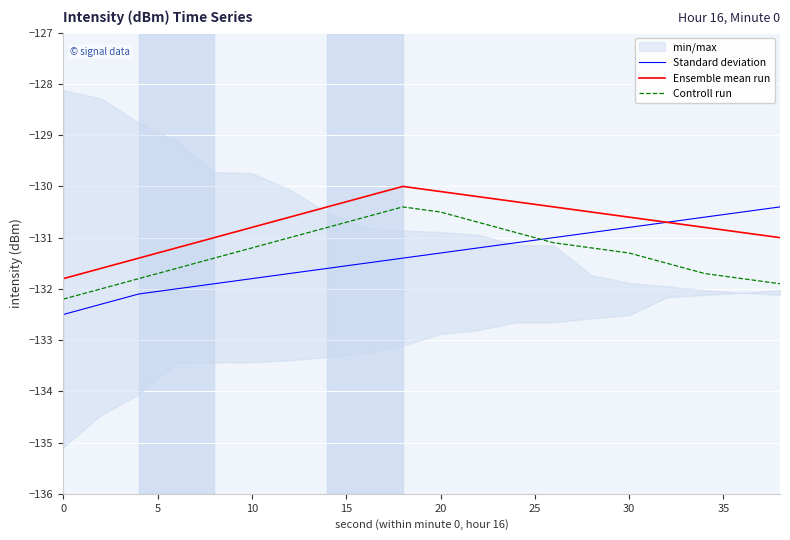

Reading right to left, transcribe all the data shown in this chart.

Standard deviation: -130.4	-130.5	-130.6	-130.7	-130.8	-130.9	-131.0	-131.1	-131.2	-131.3	-131.4	-131.5	-131.6	-131.7	-131.8	-131.9	-132.0	-132.1	-132.3	-132.5
Ensemble mean run: -131.0	-130.9	-130.8	-130.7	-130.6	-130.5	-130.4	-130.3	-130.2	-130.1	-130.0	-130.2	-130.4	-130.6	-130.8	-131.0	-131.2	-131.4	-131.6	-131.8
Controll run: -131.9	-131.8	-131.7	-131.5	-131.3	-131.2	-131.1	-130.9	-130.7	-130.5	-130.4	-130.6	-130.8	-131.0	-131.2	-131.4	-131.6	-131.8	-132.0	-132.2